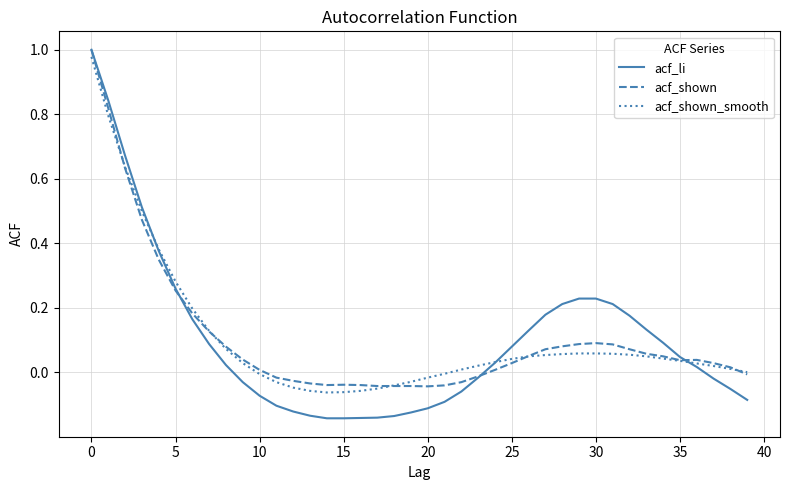

Which series has the largest range (max minus min)?

acf_li